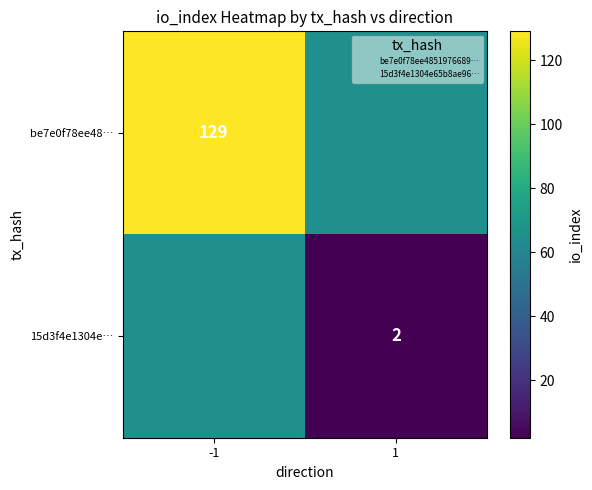

How many data points in be7e0f78ee48… are less than 129?

1